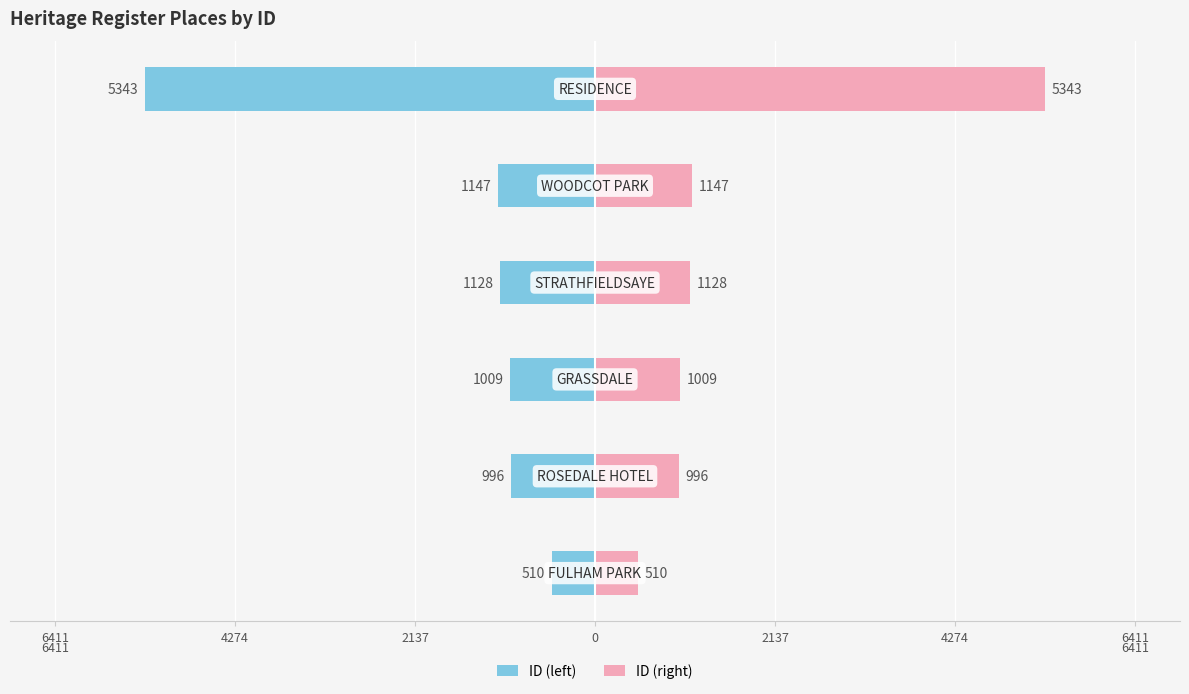

How many values in the ID (left) series exceed -1009?

2